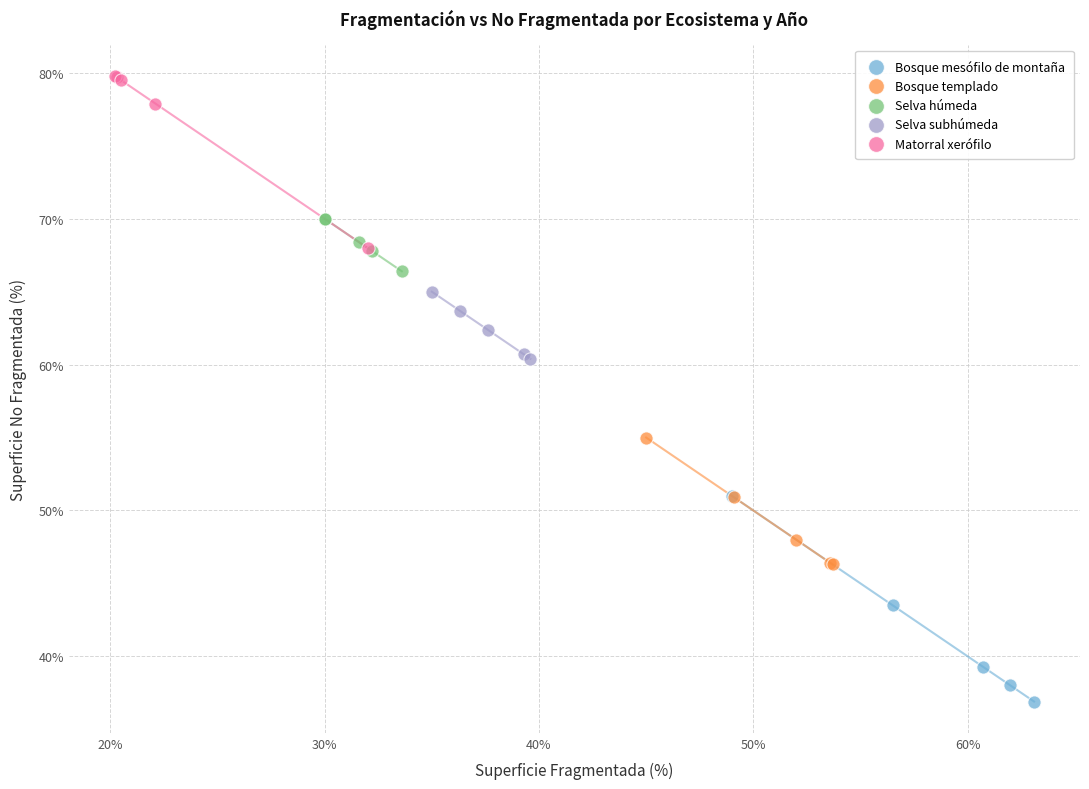

Which series has the widest spread of Y values?

Bosque mesófilo de montaña